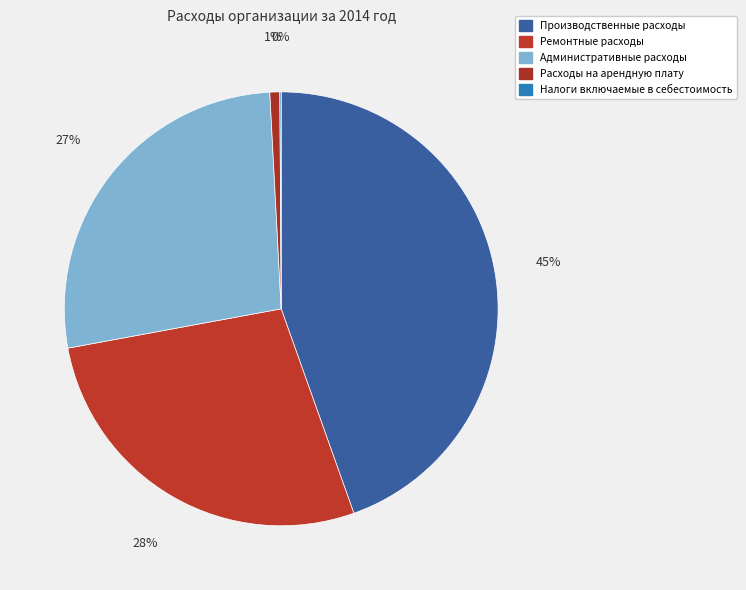

Which category has the biggest portion of the pie?

Производственные расходы